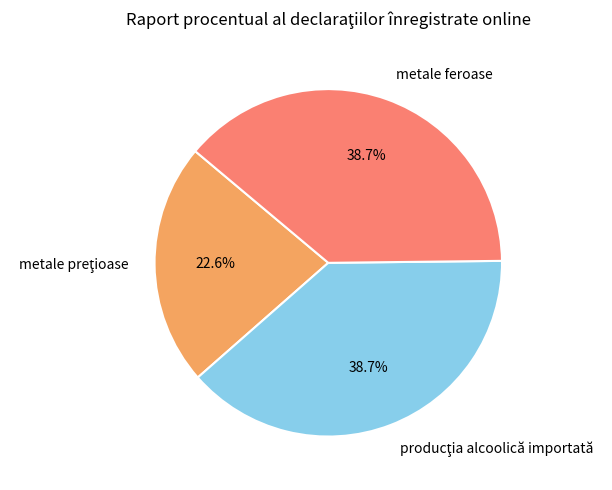

Does any single category account for the majority?

No